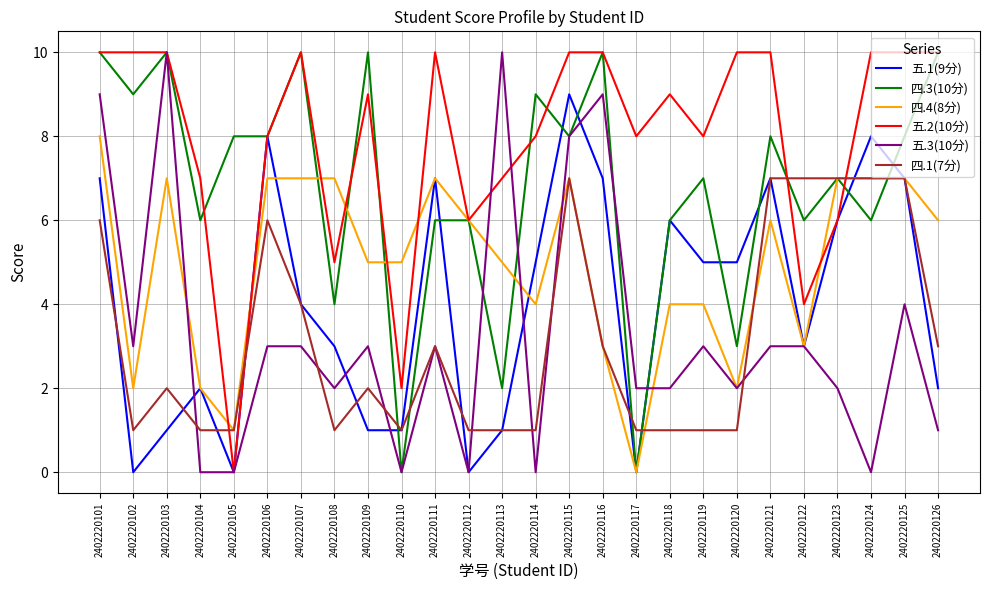

Which series has the largest total across all categories?

五.2(10分)